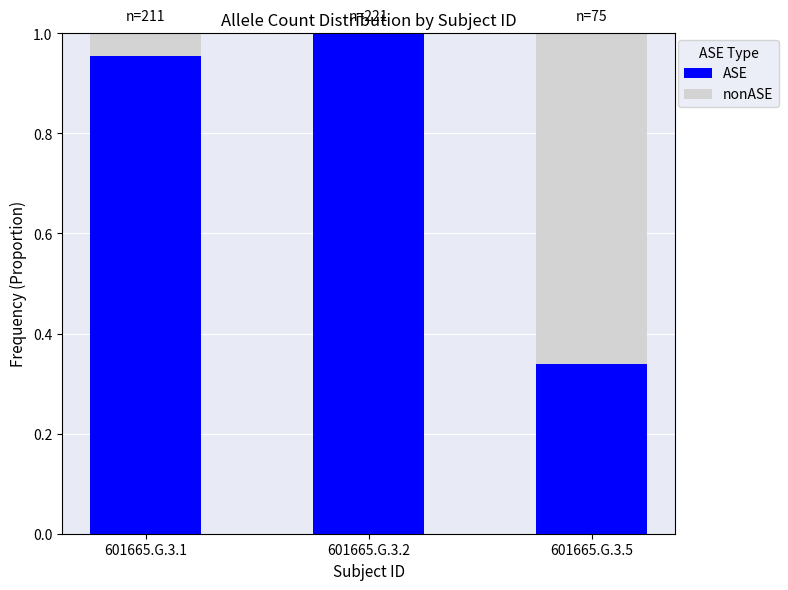

Which category has the highest value in the ASE series?

601665.G.3.2